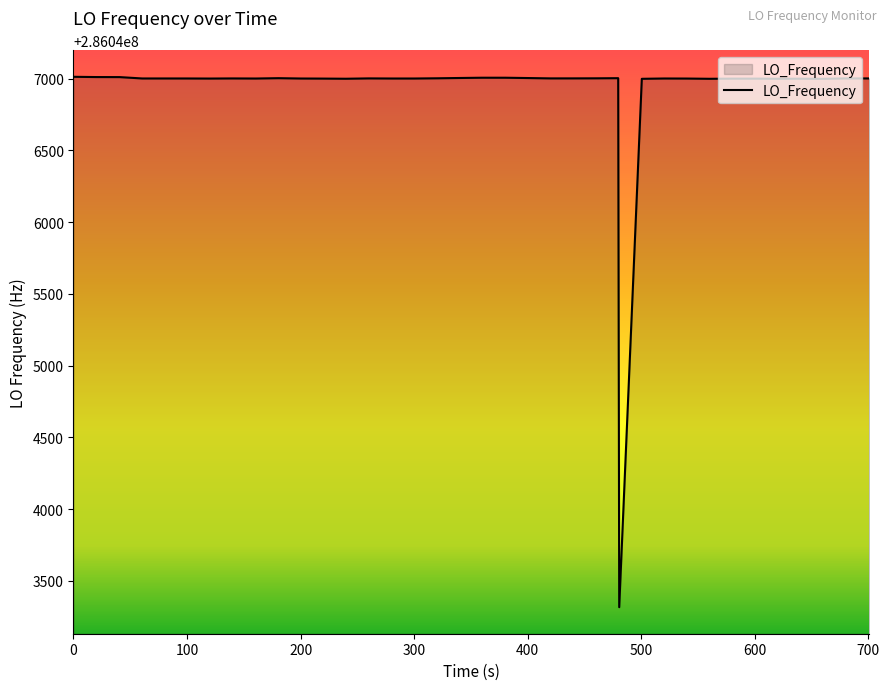

How many lines are shown in the chart?

1